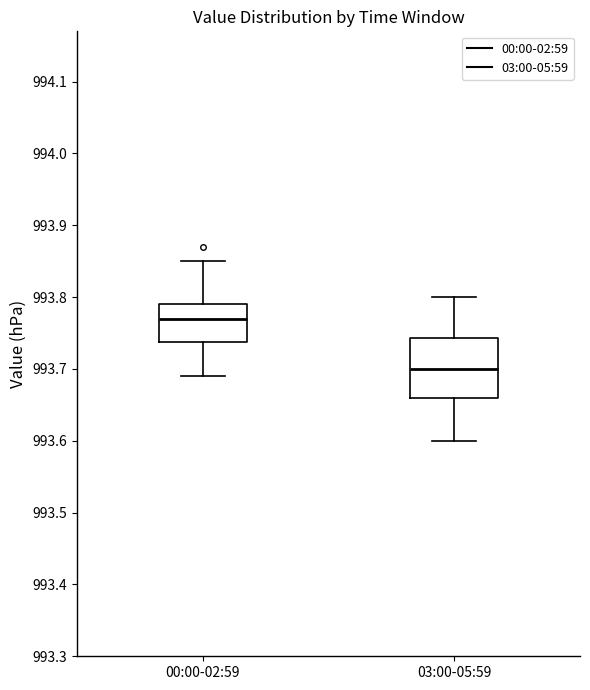

Comparing the boxes themselves (not the whiskers), which one is the tallest?

03:00-05:59